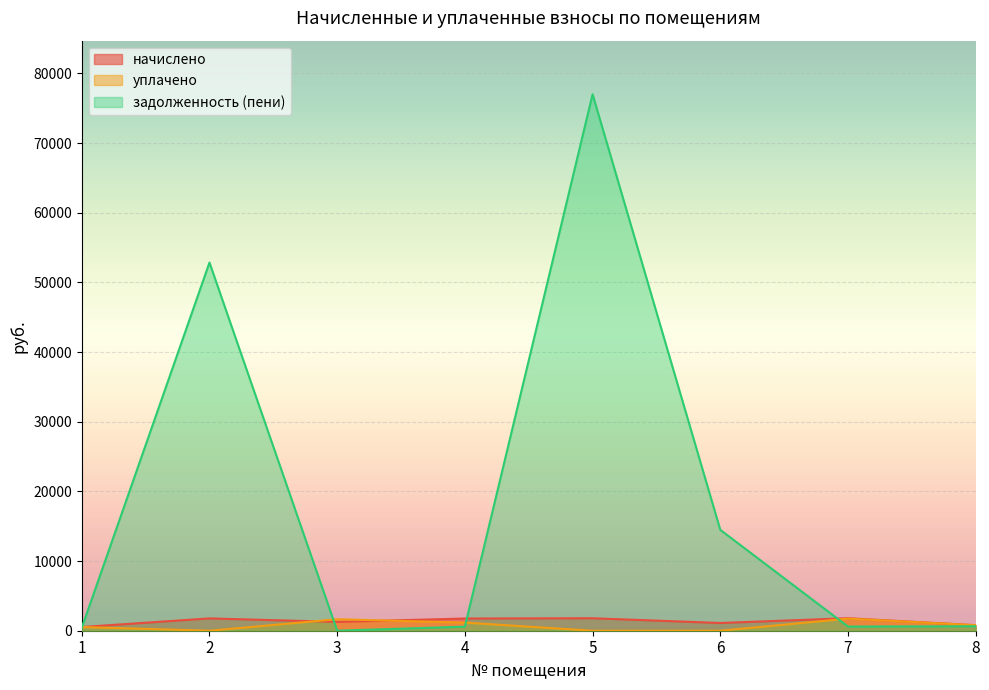

The value of задолженность (пени) at 2 is 82353.0. True or false?

False